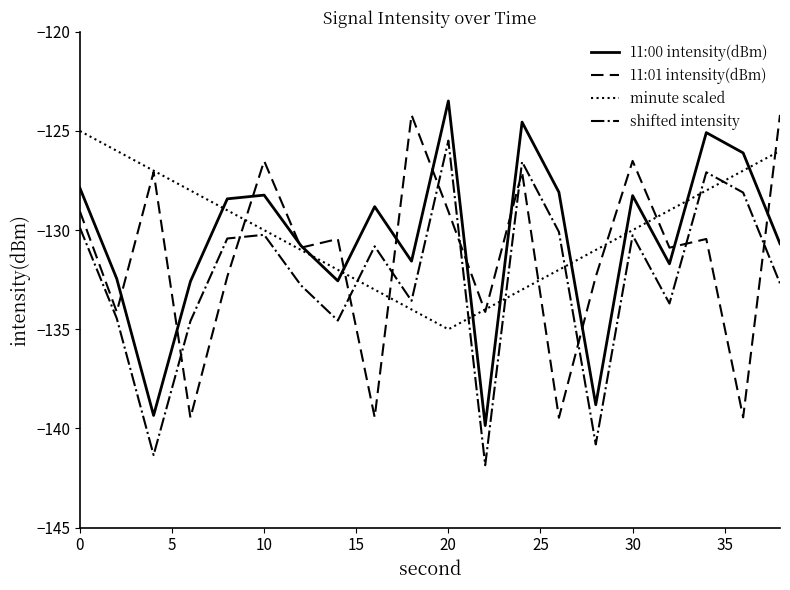

True or false: shifted intensity and 11:00 intensity(dBm) cross at least once.

False